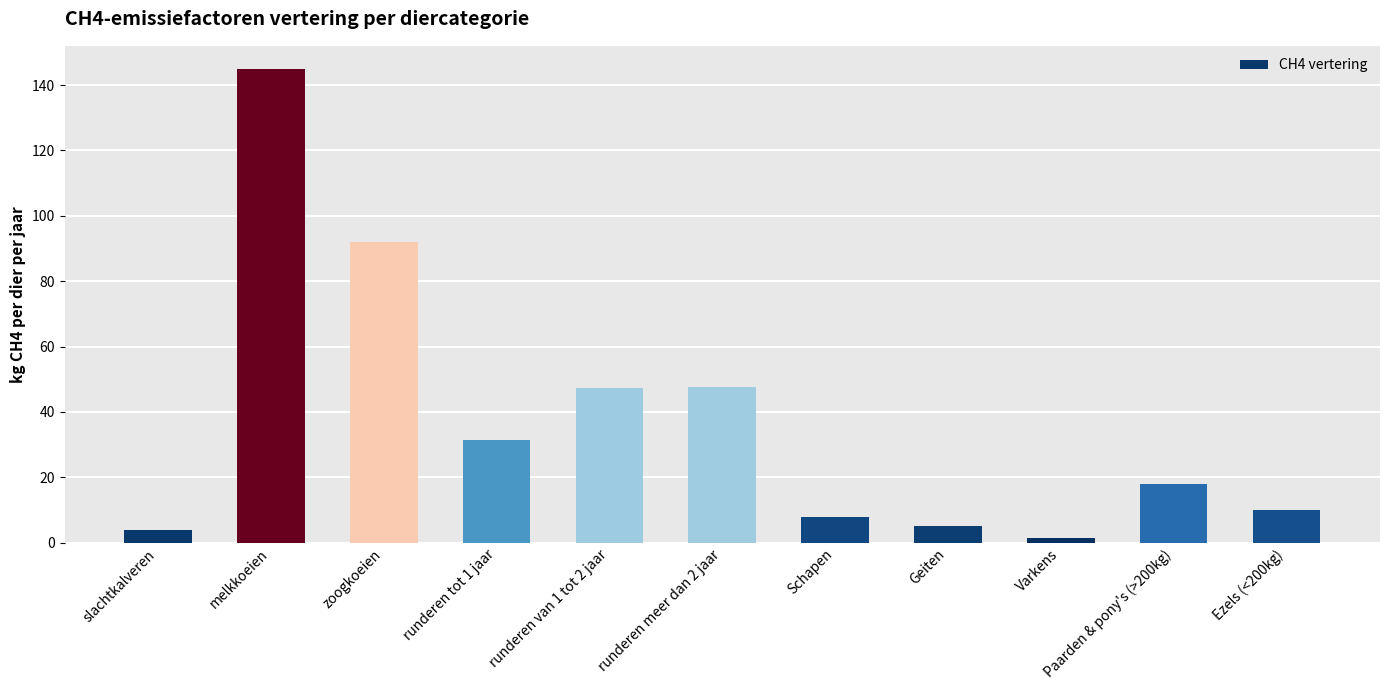

What is the change in value from runderen tot 1 jaar to runderen van 1 tot 2 jaar?

+15.8